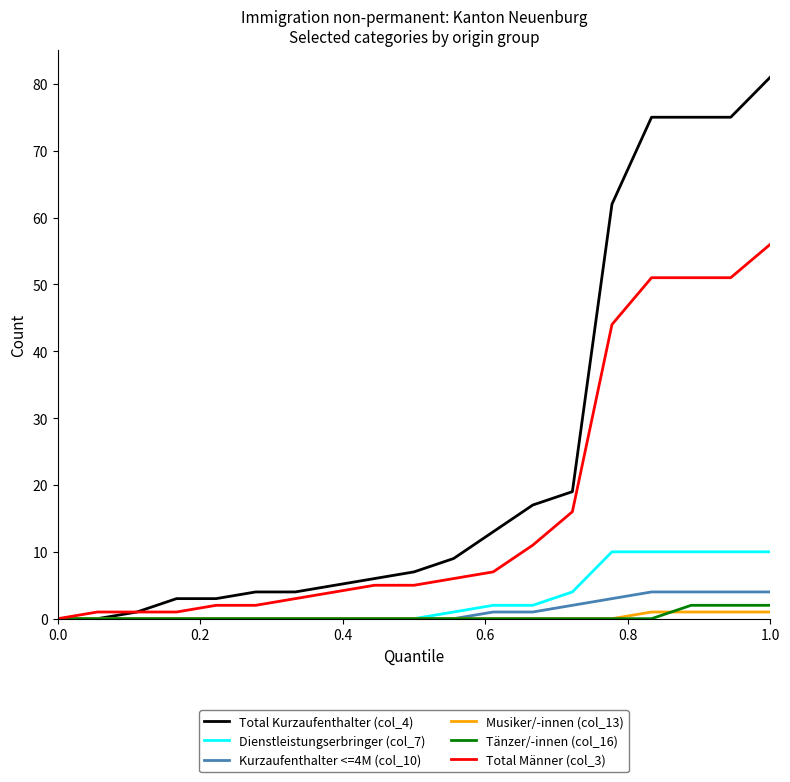

How many lines are shown in the chart?

6